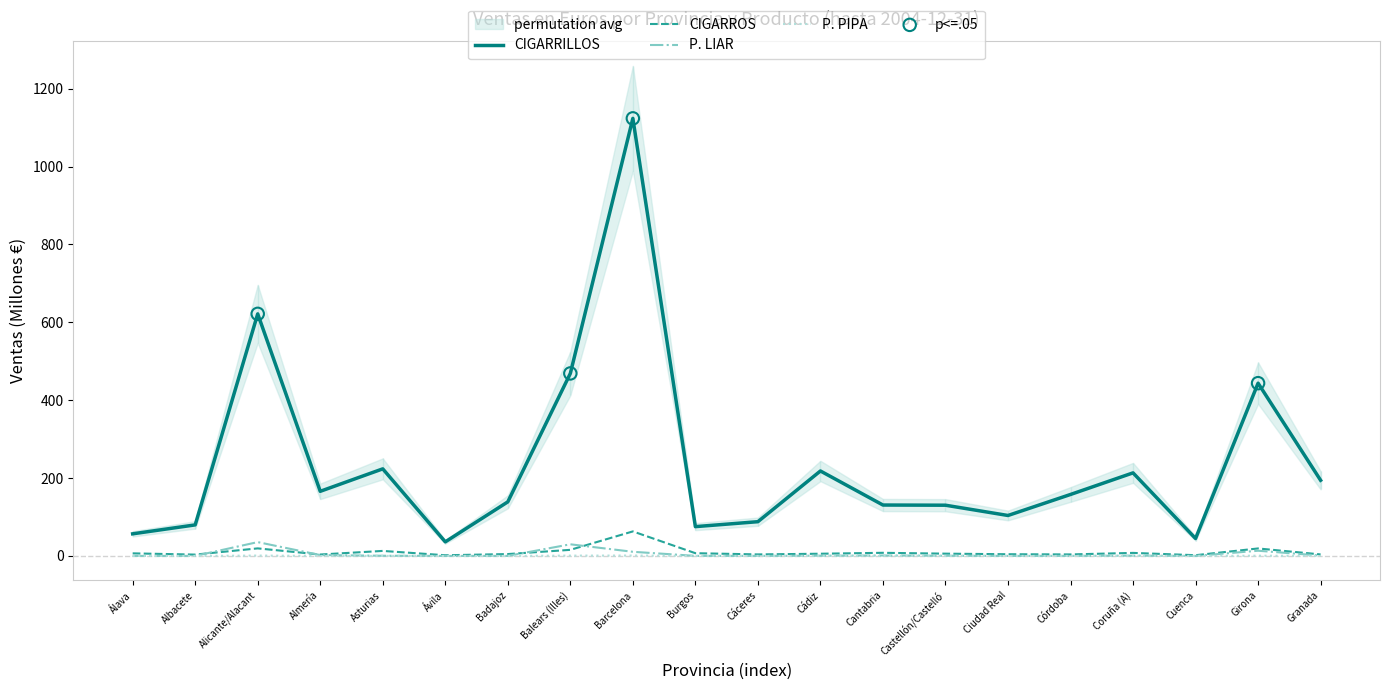

Which series has the largest total across all categories?

CIGARRILLOS